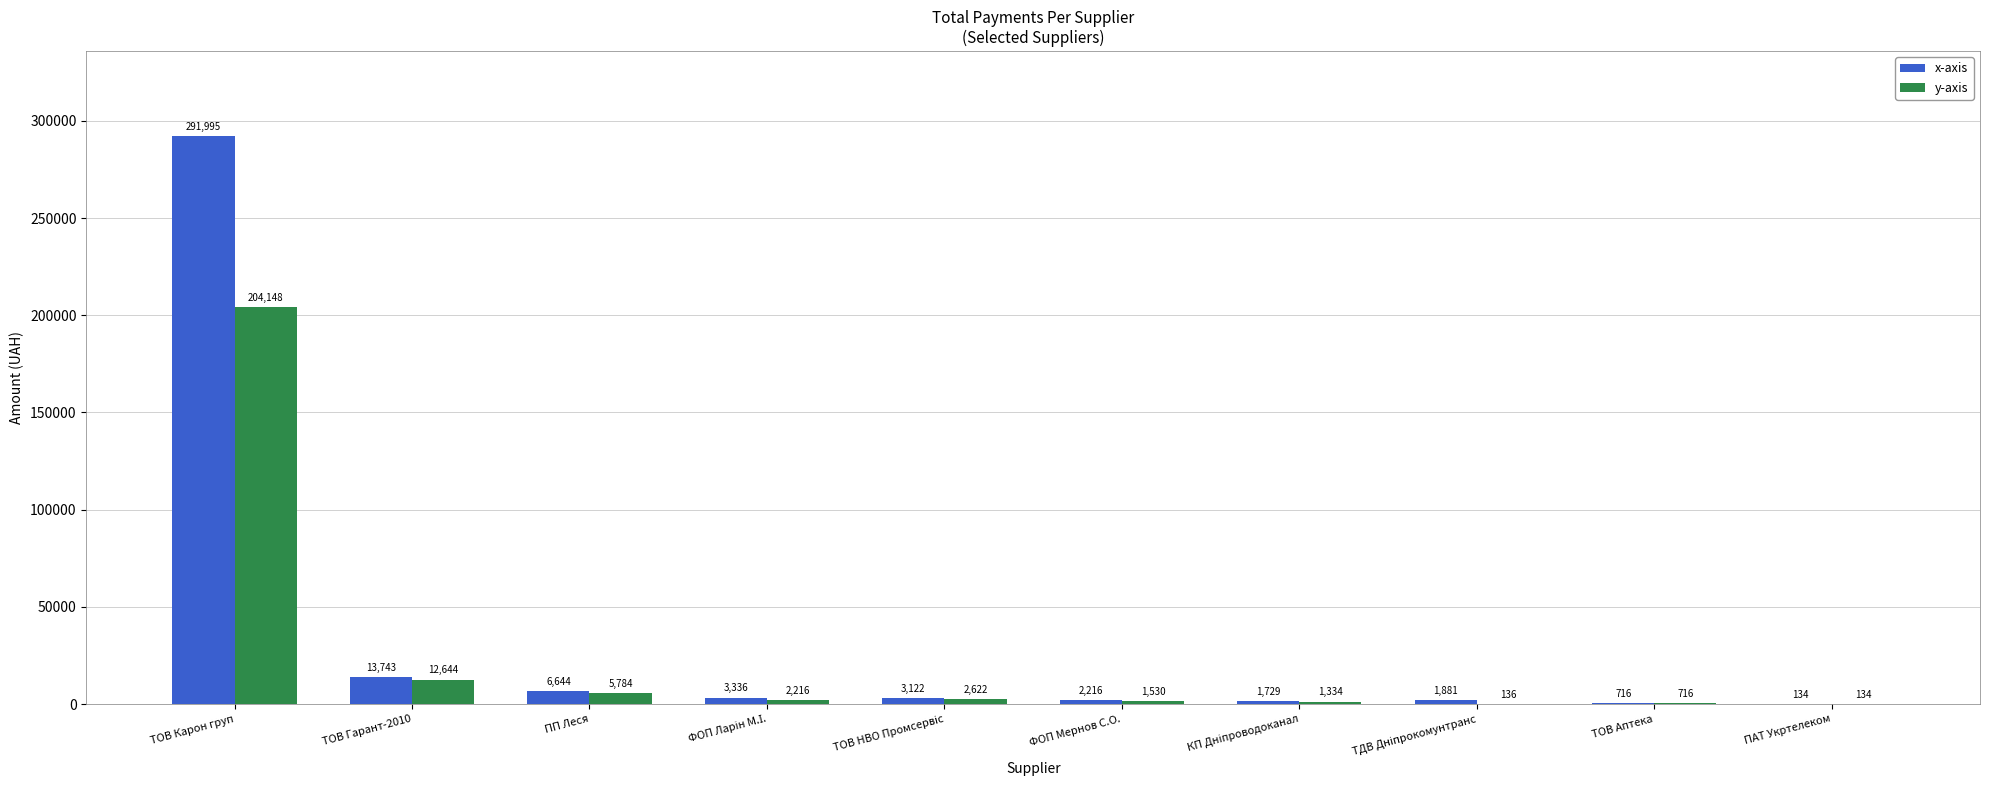

At which category does the chart reach its peak across all series?

ТОВ Карон груп